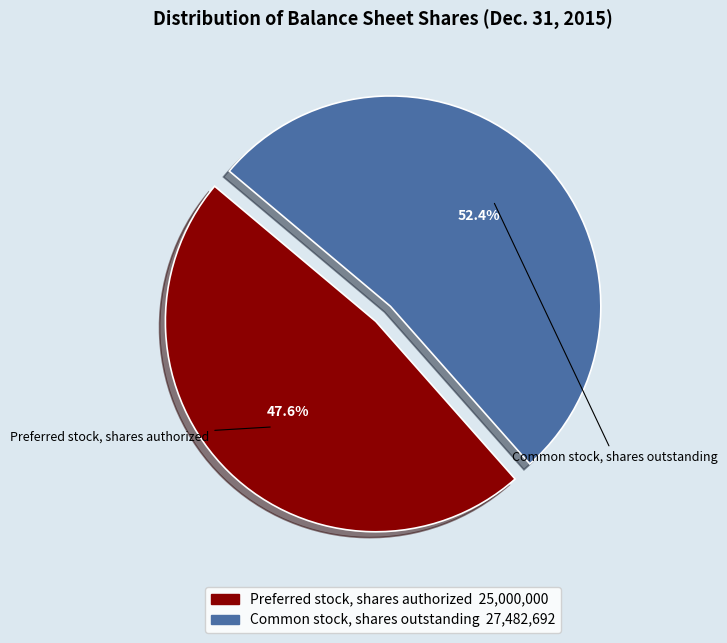

Which slice is the largest?

Common stock, shares outstanding